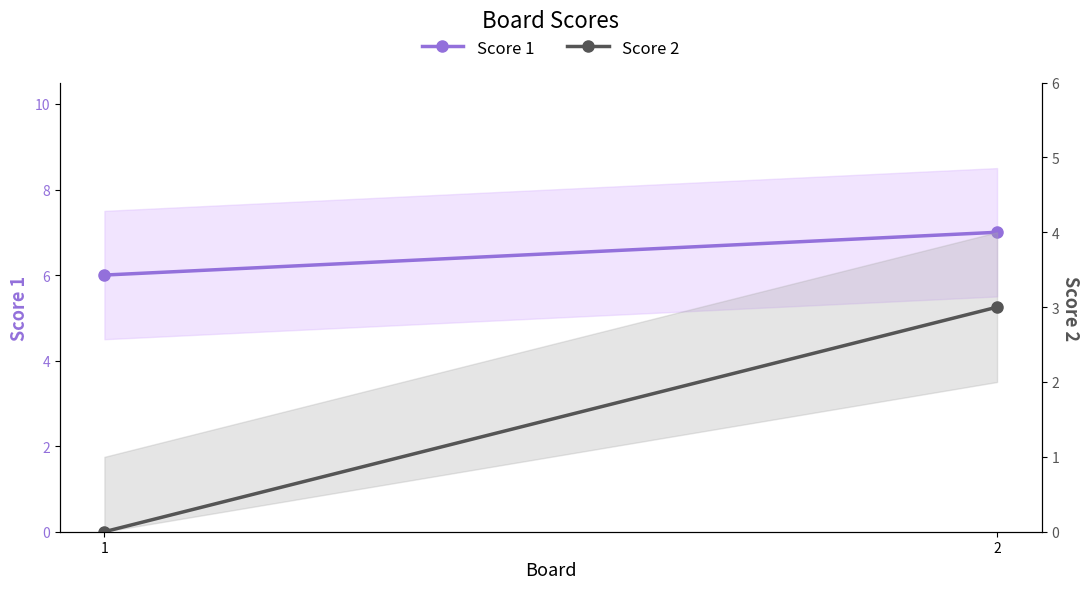

List the series in order of their overall mean, lowest first.

Score 2, Score 1